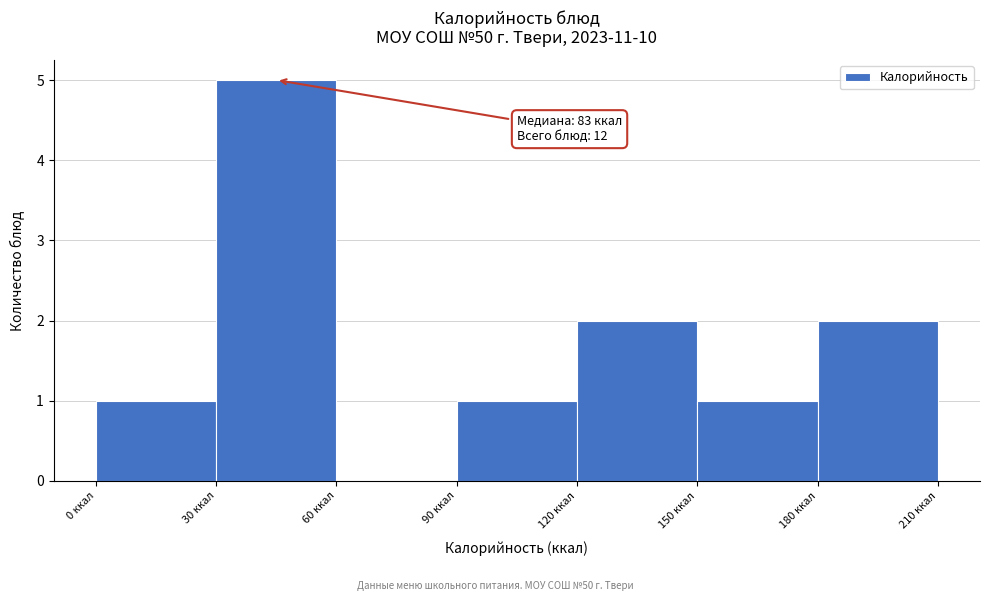

Which range on the x-axis has the tallest bar?

30 to 60